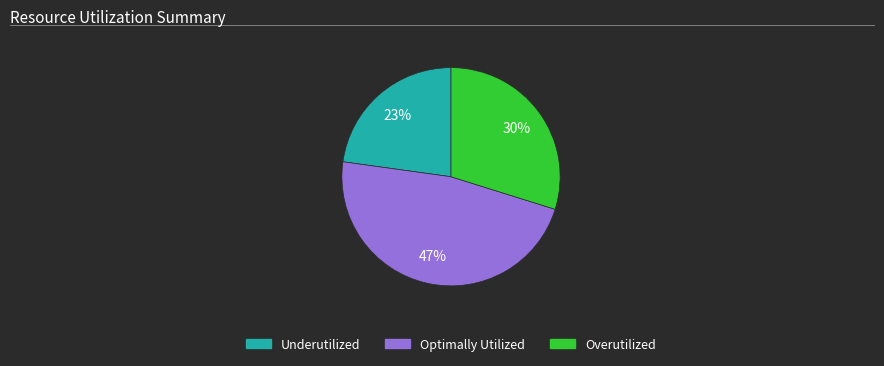

True or false: Overutilized accounts for 41% of the total.

False